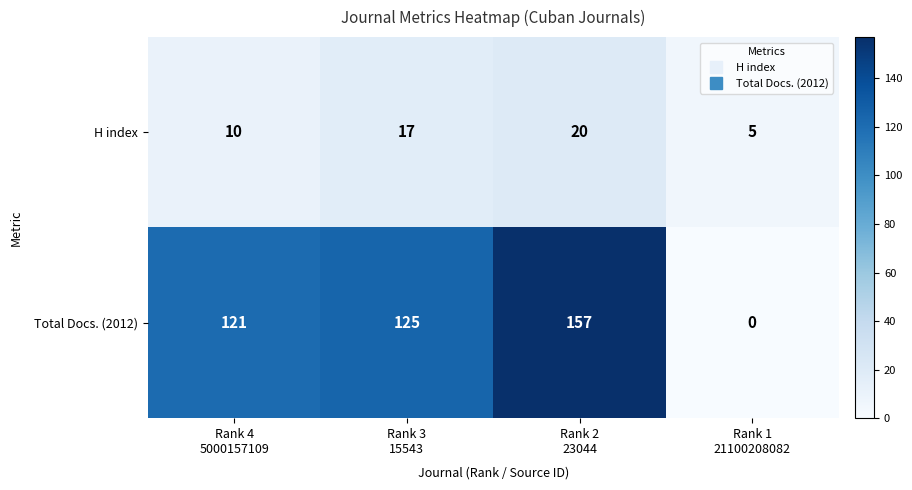

List the series in order of their overall mean, lowest first.

H index, Total Docs. (2012)